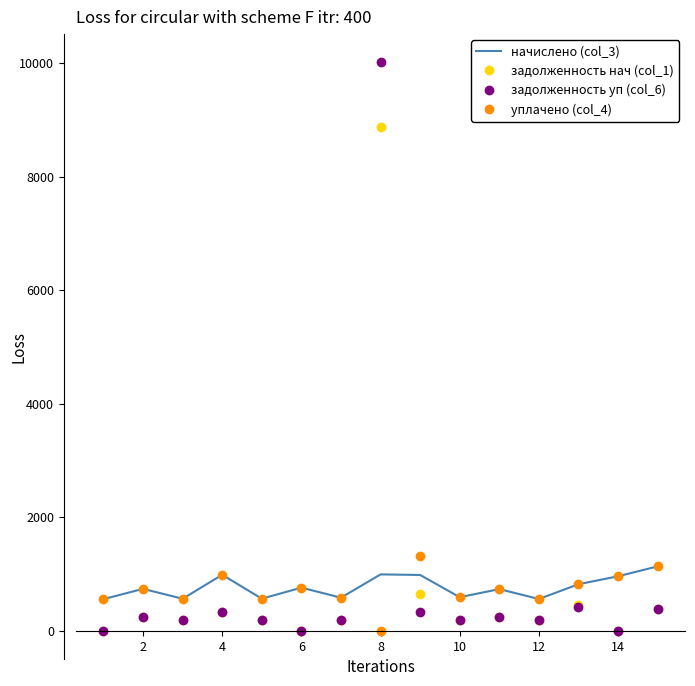

True or false: уплачено (col_4) and задолженность уп (col_6) cross at least once.

True